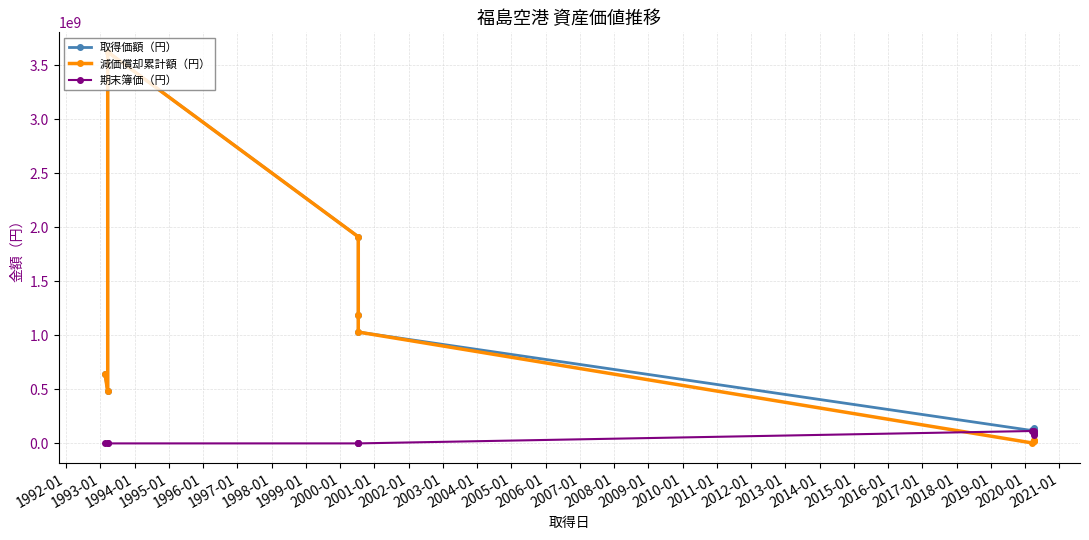

Reading right to left, what are all the values shown in this chart?

取得価額（円）: 99855720	139990680	119999880	119731700	1030950000	1188570000	1913014000	3625030000	482463000	639547000
減価償却累計額（円）: 20070999	28138125	24119973	5028729	1030949999	1188569999	1913013999	3625029999	482462999	639546999
期末簿価（円）: 79784721	111852555	95879907	114702971	1	1	1	1	1	1